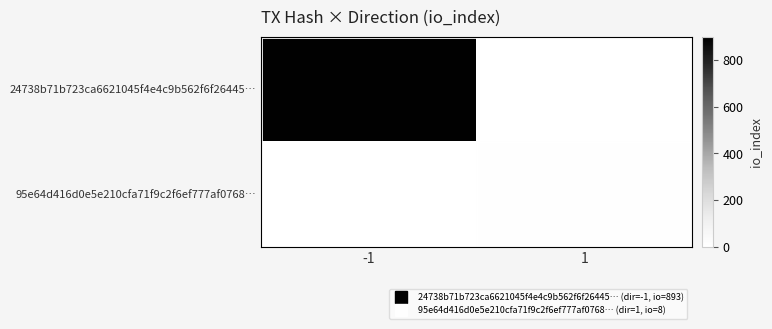

What is the total value across all series at -1?

893